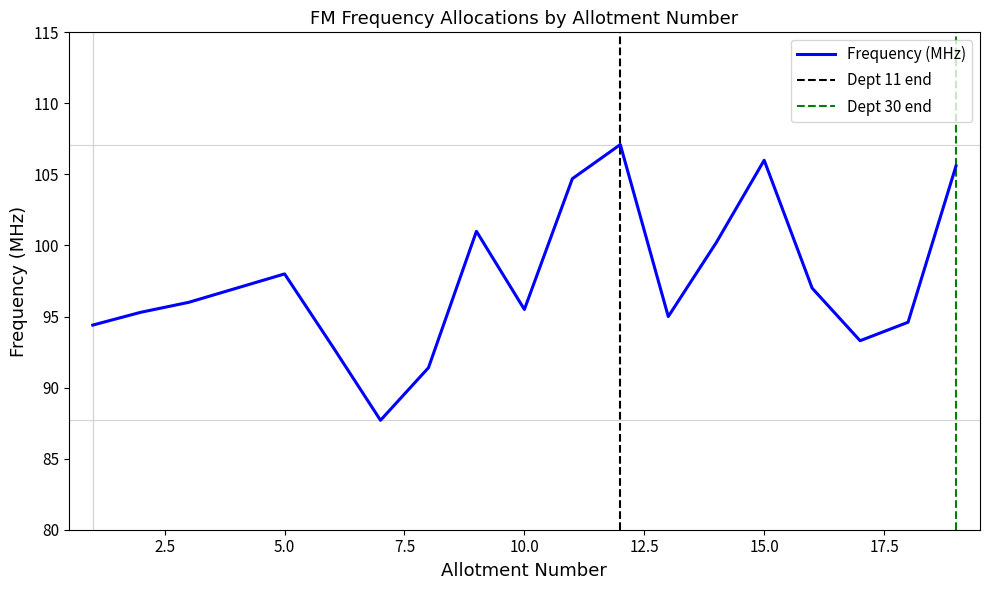

Approximately how many times larger is the value at 14 compared to 5?

1.0